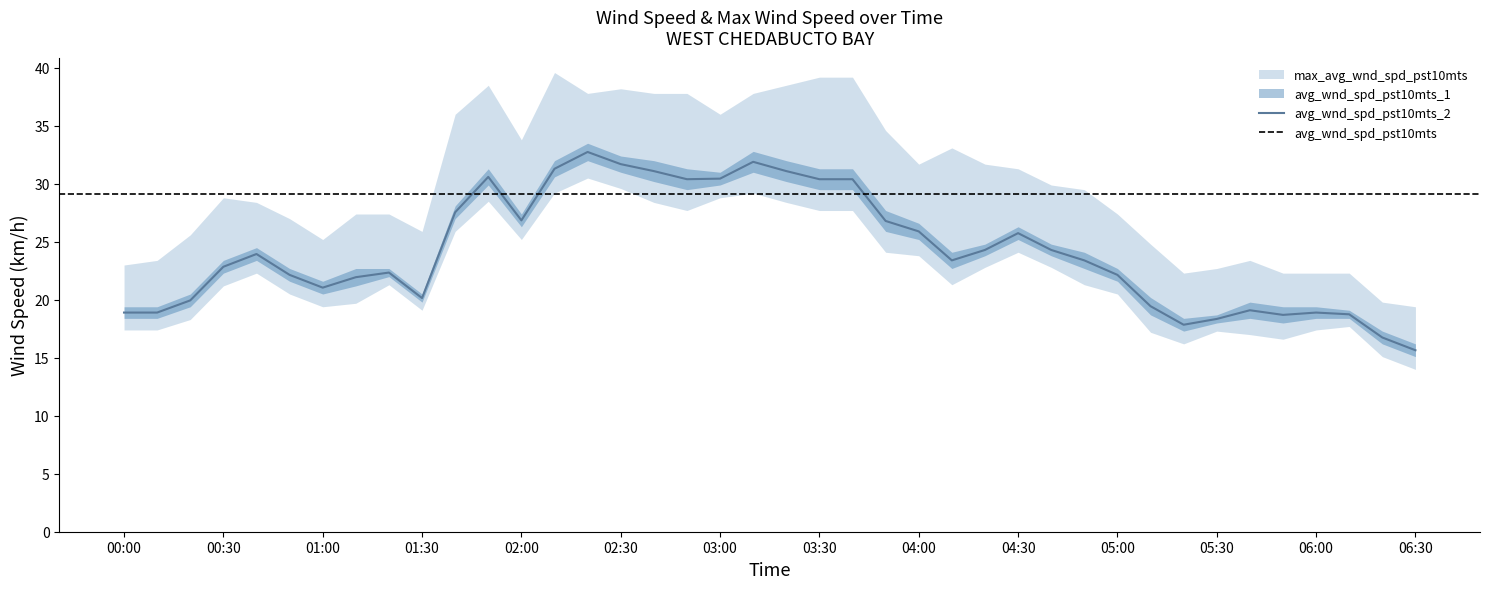

Rank the categories by avg_wnd_spd_pst10mts value from highest to lowest.

2023-01-29T02:20:00Z, 2023-01-29T03:10:00Z, 2023-01-29T02:30:00Z, 2023-01-29T02:10:00Z, 2023-01-29T02:40:00Z, 2023-01-29T03:20:00Z, 2023-01-29T01:50:00Z, 2023-01-29T02:50:00Z, 2023-01-29T03:30:00Z, 2023-01-29T03:40:00Z, 2023-01-29T03:00:00Z, 2023-01-29T01:40:00Z, 2023-01-29T03:50:00Z, 2023-01-29T02:00:00Z, 2023-01-29T04:00:00Z, 2023-01-29T04:30:00Z, 2023-01-29T04:20:00Z, 2023-01-29T04:40:00Z, 2023-01-29T00:40:00Z, 2023-01-29T04:10:00Z, 2023-01-29T04:50:00Z, 2023-01-29T00:30:00Z, 2023-01-29T00:50:00Z, 2023-01-29T01:10:00Z, 2023-01-29T01:20:00Z, 2023-01-29T05:00:00Z, 2023-01-29T01:00:00Z, 2023-01-29T00:20:00Z, 2023-01-29T01:30:00Z, 2023-01-29T05:10:00Z, 2023-01-29T05:40:00Z, 2023-01-29T00:00:00Z, 2023-01-29T00:10:00Z, 2023-01-29T05:50:00Z, 2023-01-29T06:00:00Z, 2023-01-29T06:10:00Z, 2023-01-29T05:30:00Z, 2023-01-29T05:20:00Z, 2023-01-29T06:20:00Z, 2023-01-29T06:30:00Z